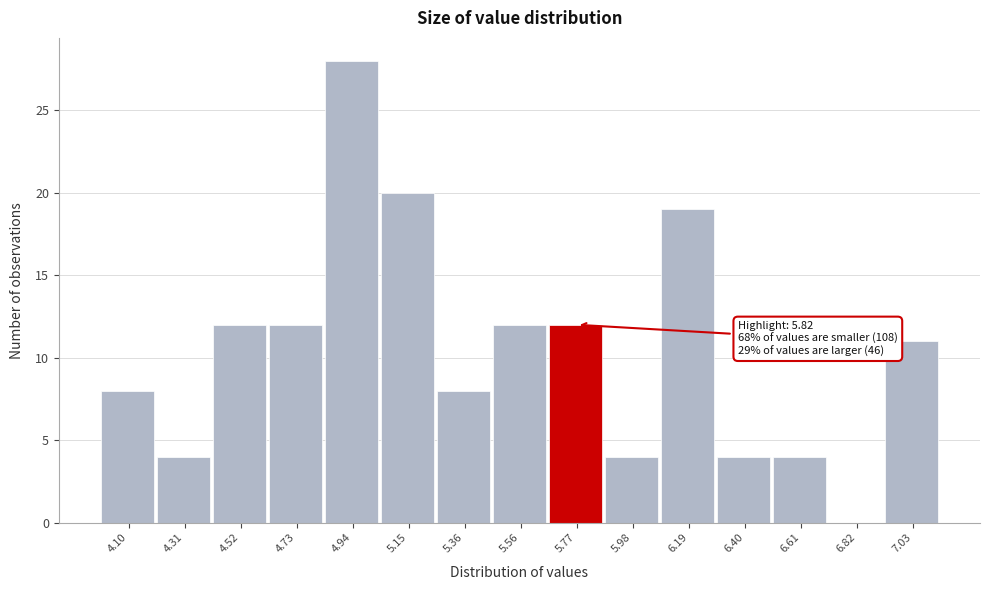

Over which range of the x-axis is the bar tallest?

4.85 to 5.05